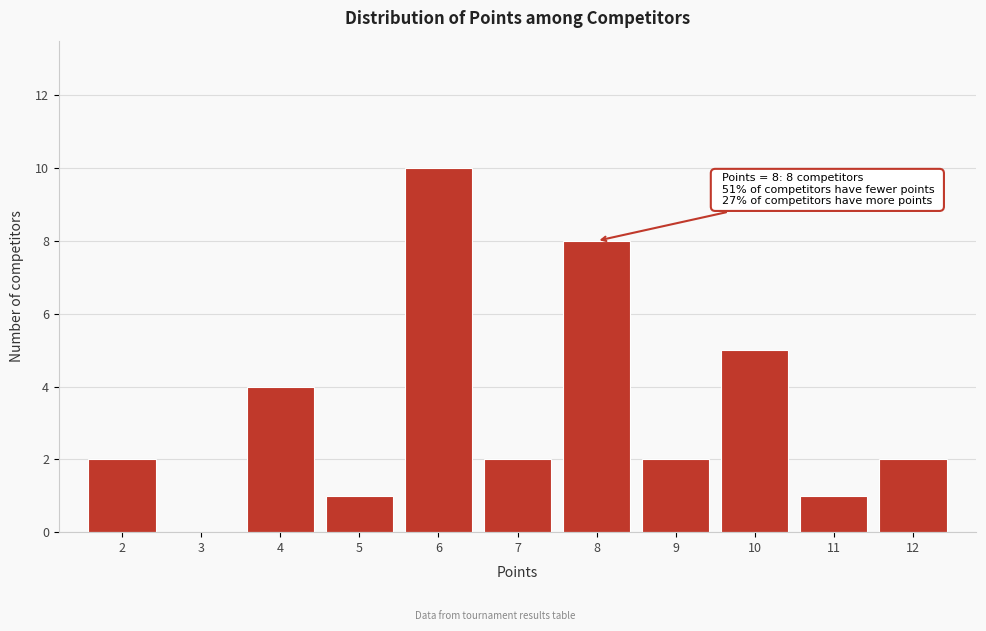

Over which range of the x-axis is the bar tallest?

5.5 to 6.5